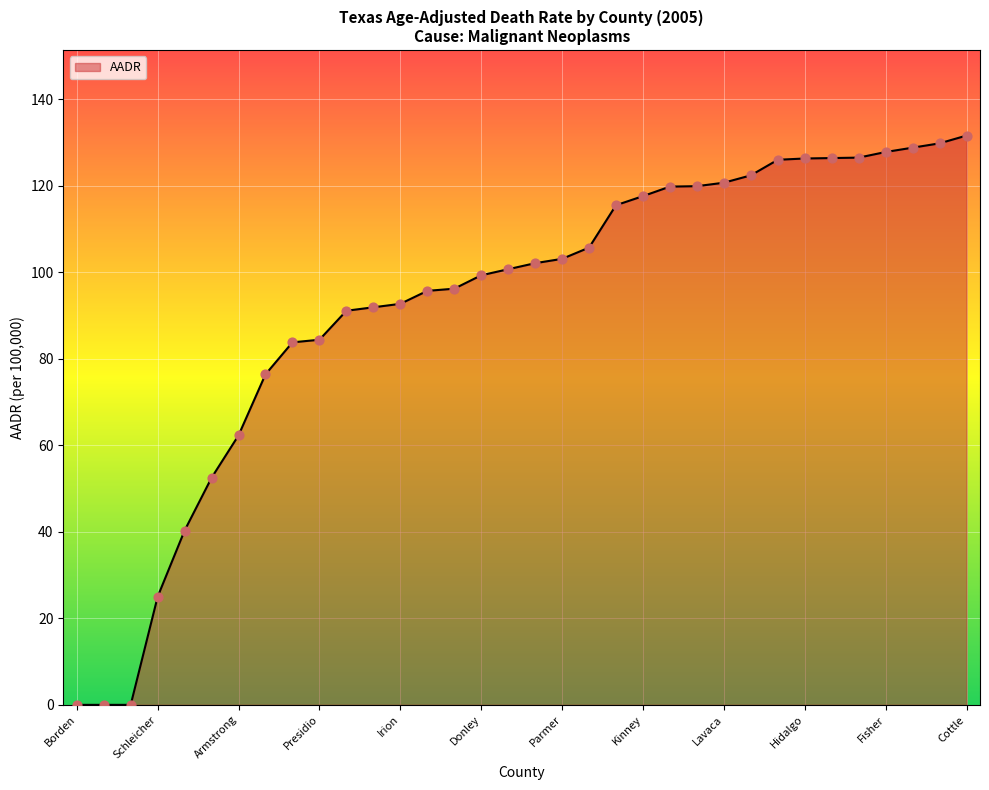

What is the maximum value shown in the chart?

131.6